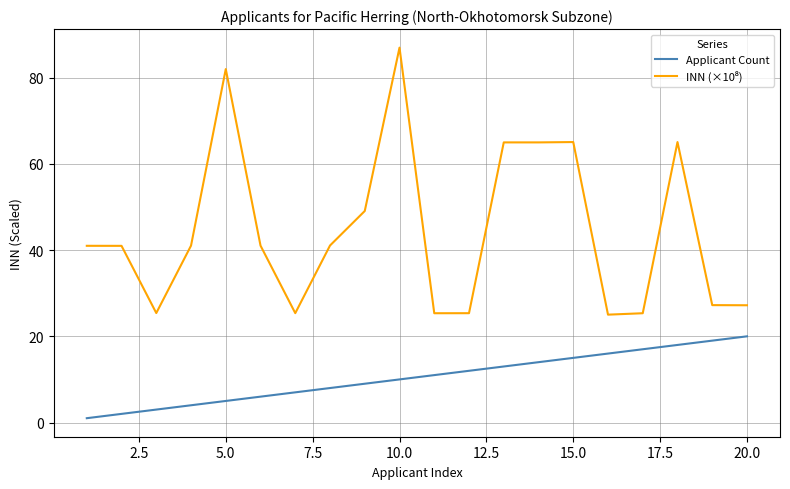

At how many categories does at least one series exceed 1?

20